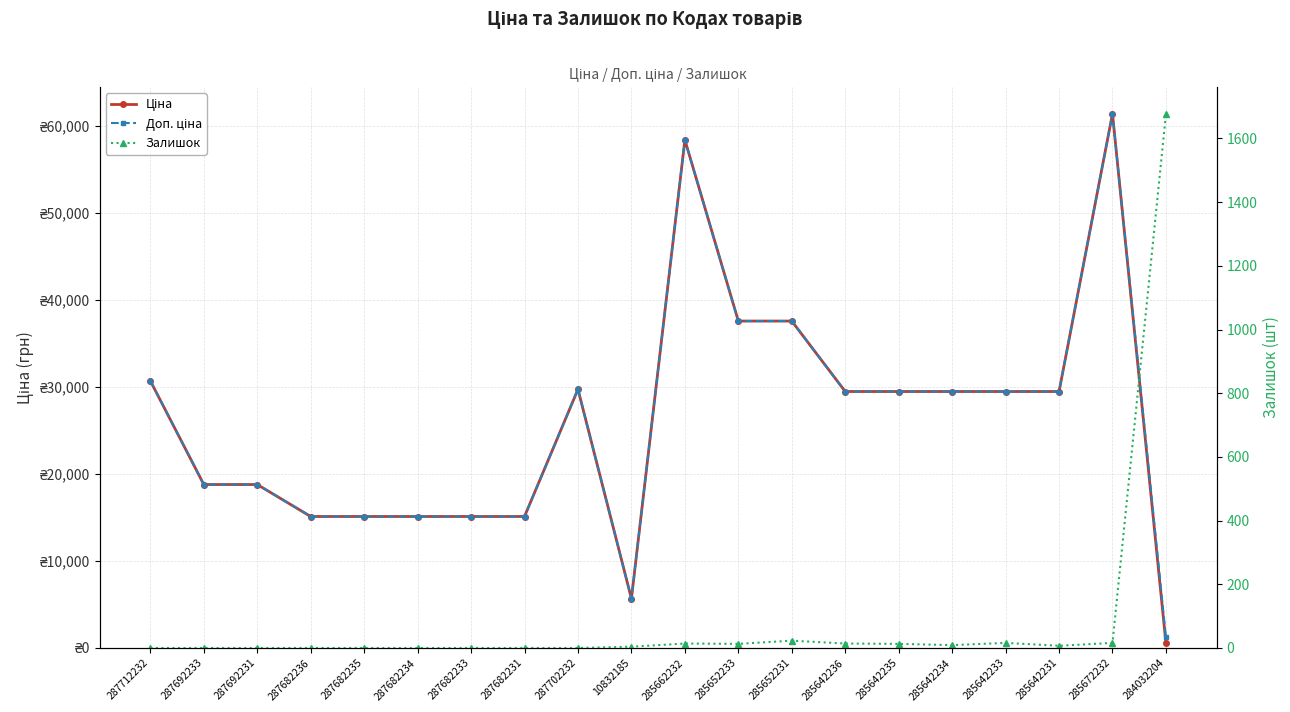

Is the value of Доп. ціна at 285652231 greater than the value of Залишок at 284032204?

Yes